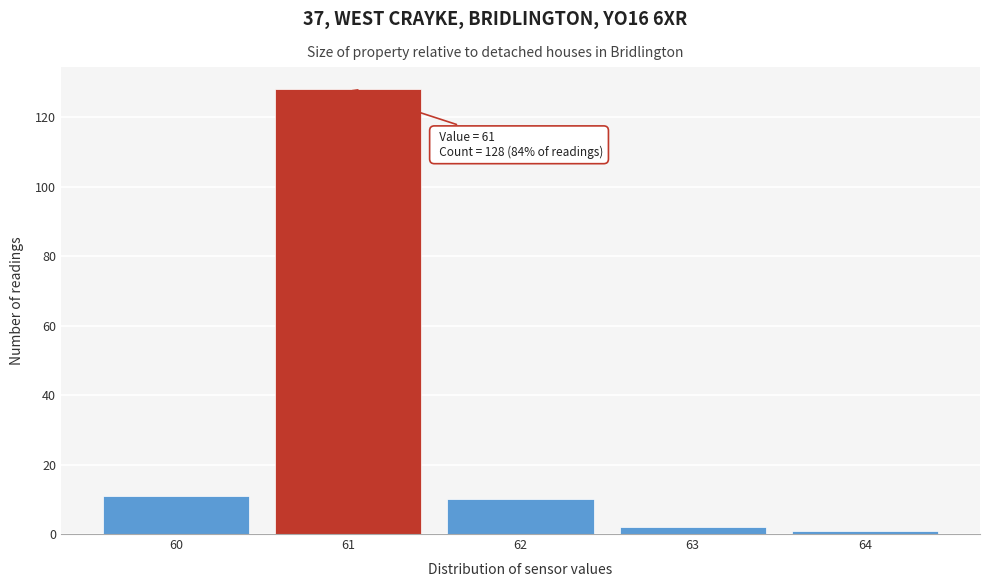

Over which range of the x-axis is the bar tallest?

60.5 to 61.5